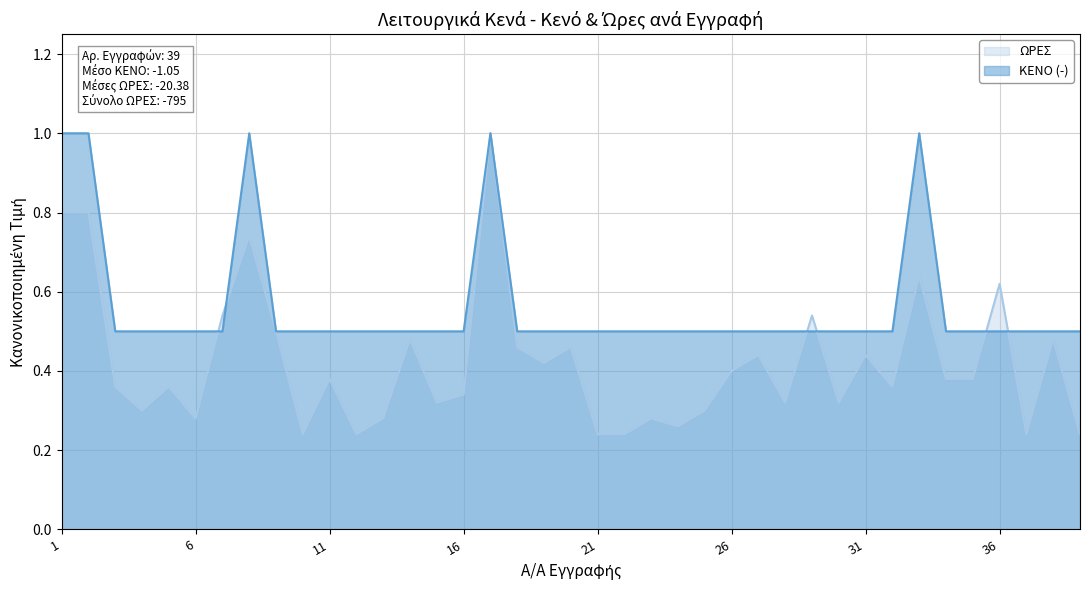

What is the value of the ΚΕΝΟ (-) point at the 33rd from the left?

1.0